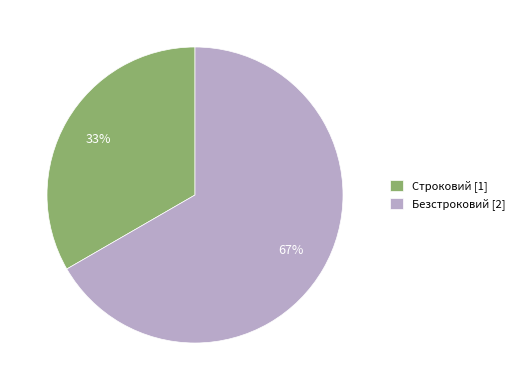

Is it true that Строковий is 47% of the pie?

False